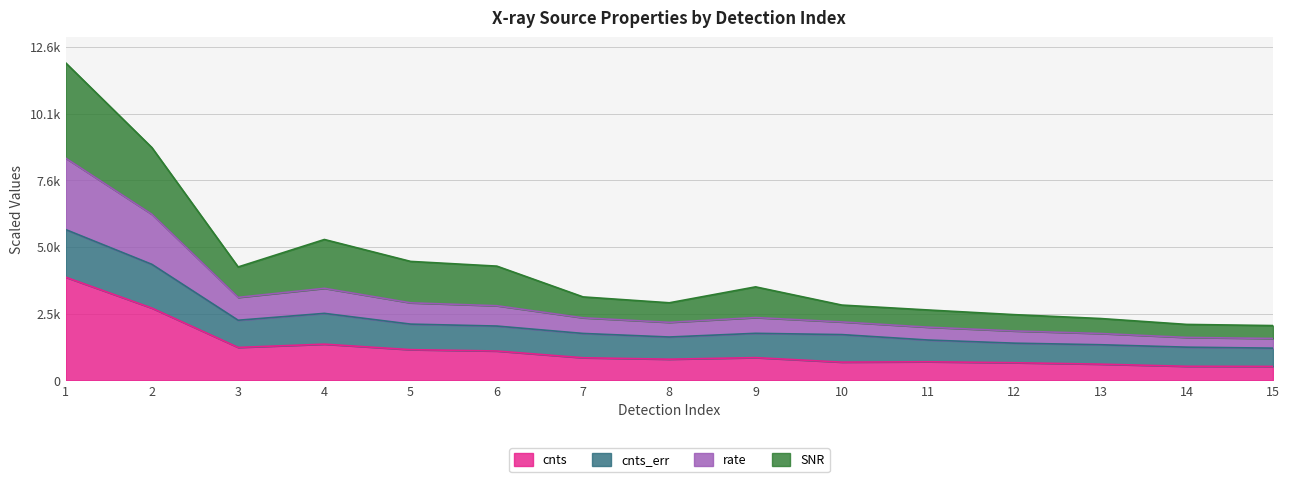

Which label corresponds to the smallest value in the chart?

15